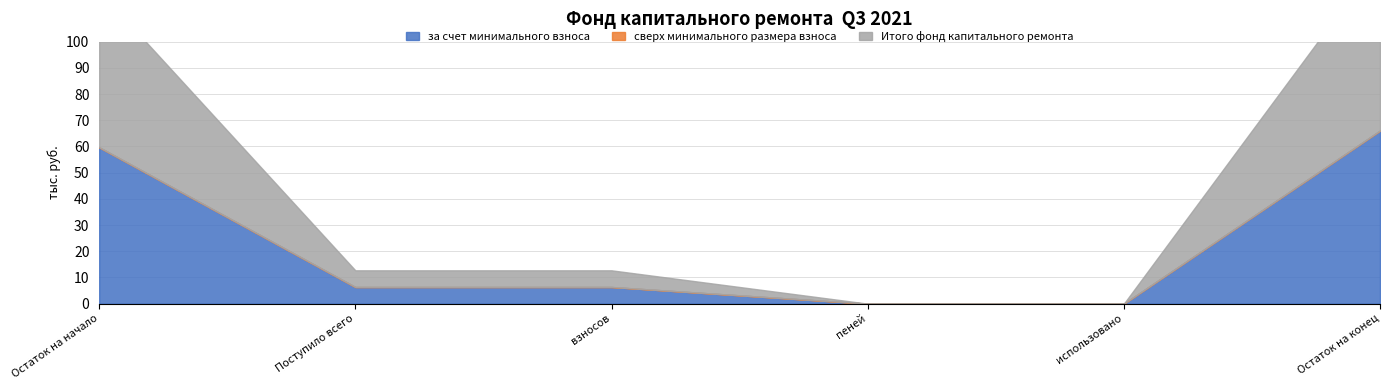

Reading left to right, extract all data points from this chart.

за счет минимального взноса: 59.7	6.4	6.4	0.0	0.0	66.1
сверх минимального размера взноса: 0.0	0.0	0.0	0.0	0.0	0.0
Итого фонд капитального ремонта: 59.7	6.4	6.4	0.0	0.0	66.1